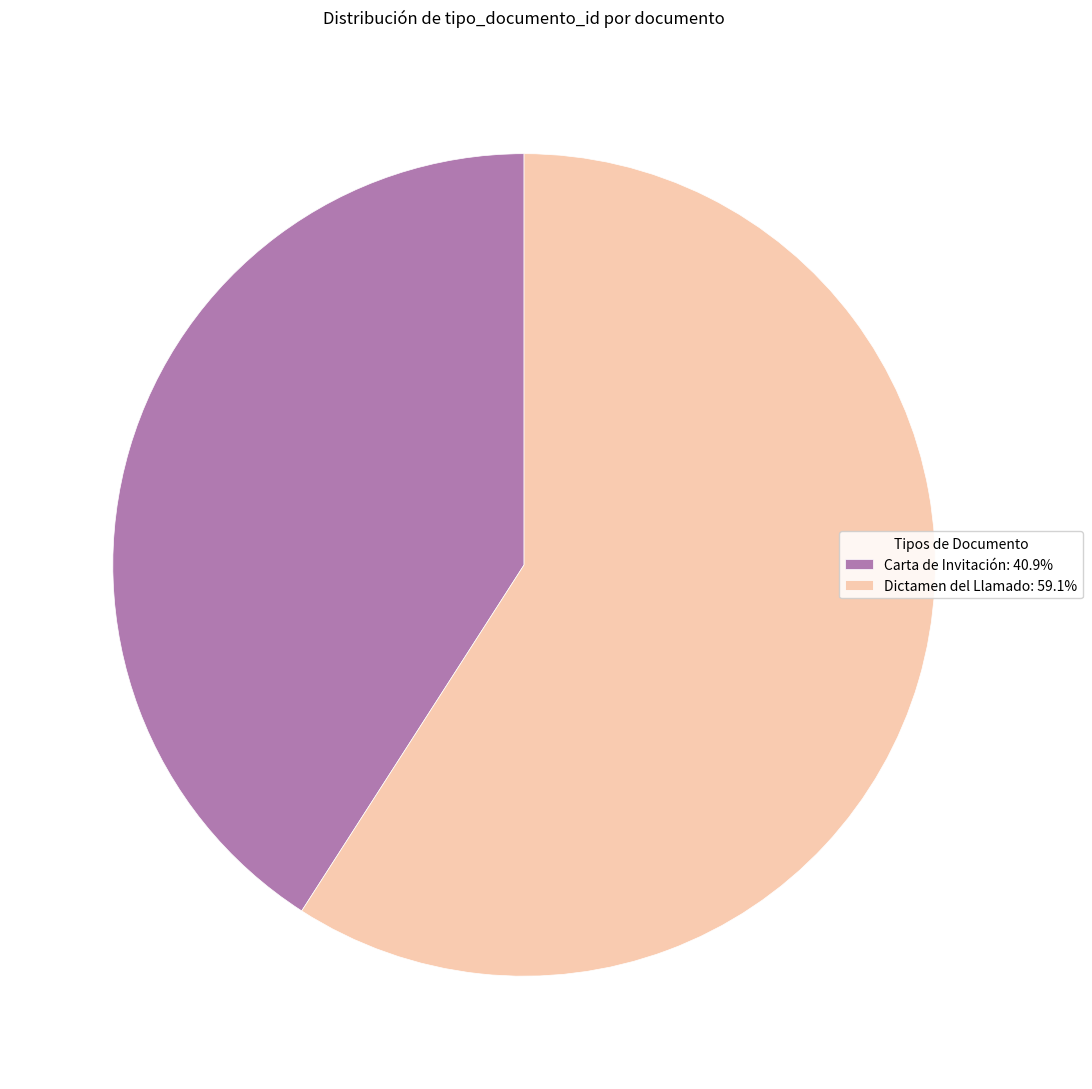

Which category has the smallest portion of the pie?

Carta de Invitación